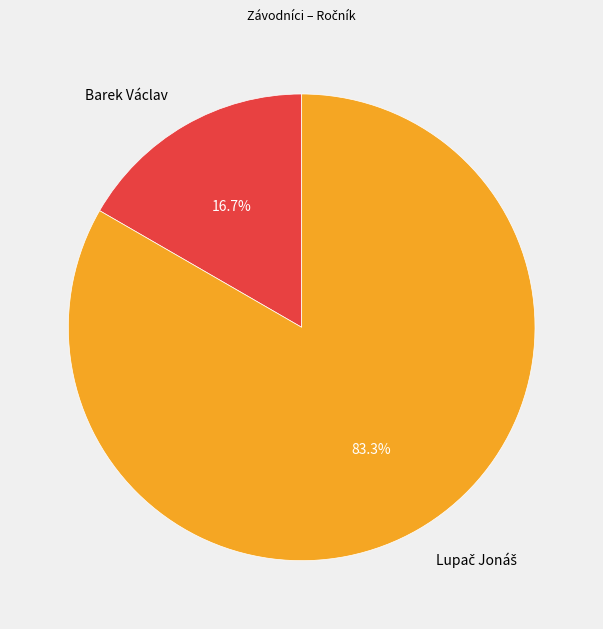

What portion of the pie excludes Barek Václav?

83.3%